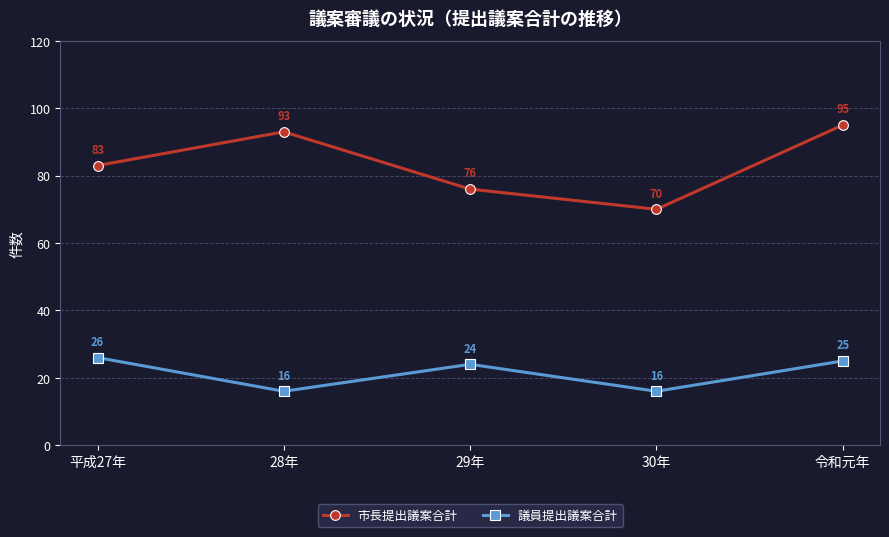

How many values in the 市長提出議案合計 series are below 83?

2